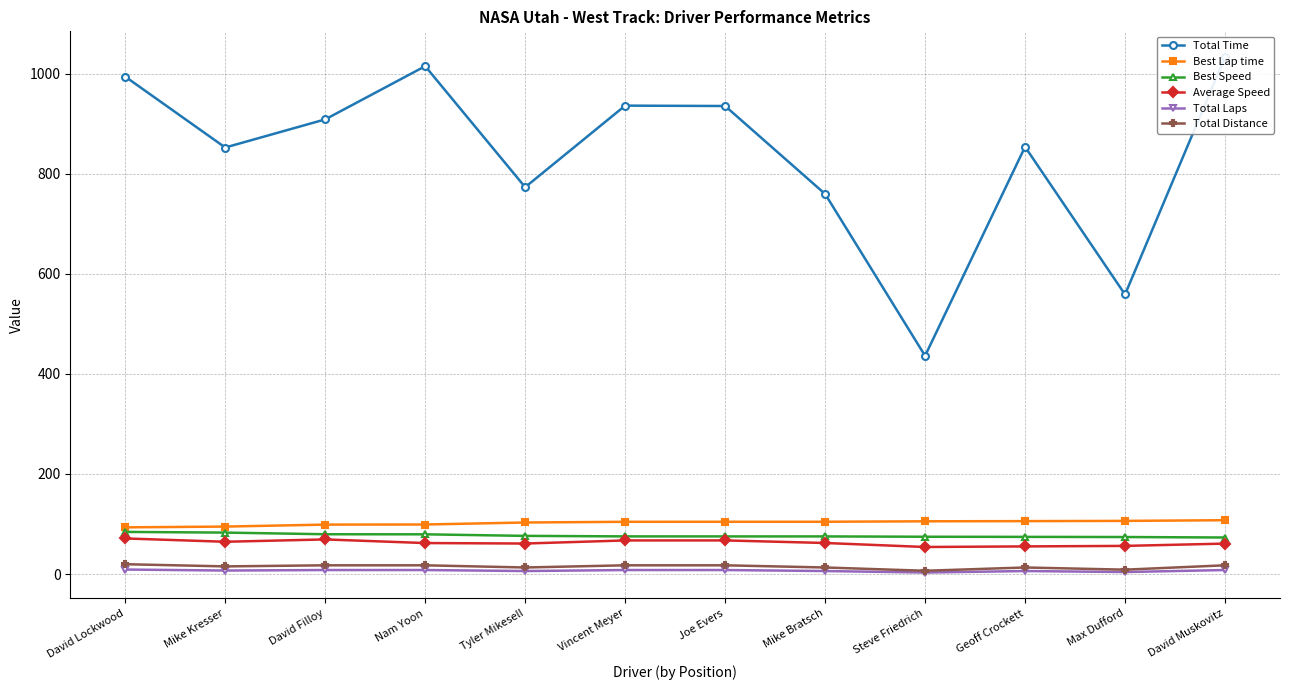

At which category does Average Speed reach its first local valley?

Mike Kresser